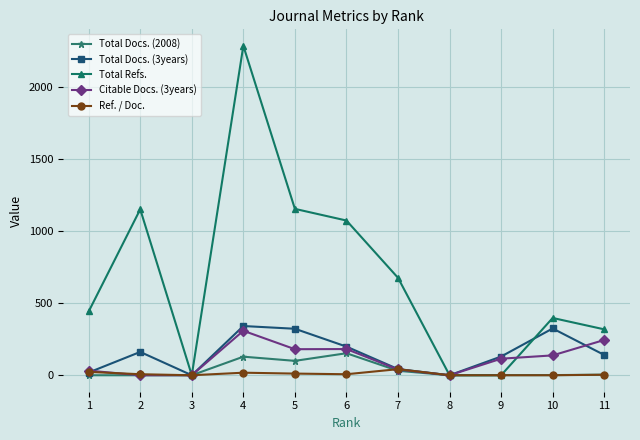

Between 7 and 1, which series saw the biggest shift?

Total Refs.